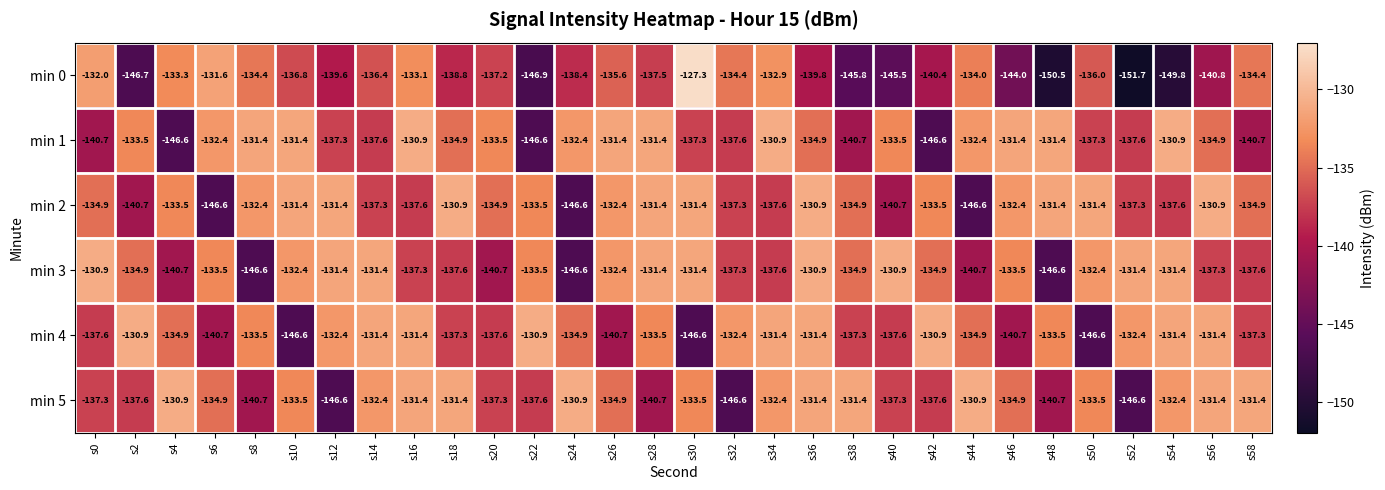

What is the total value across all series at s6?

-819.7